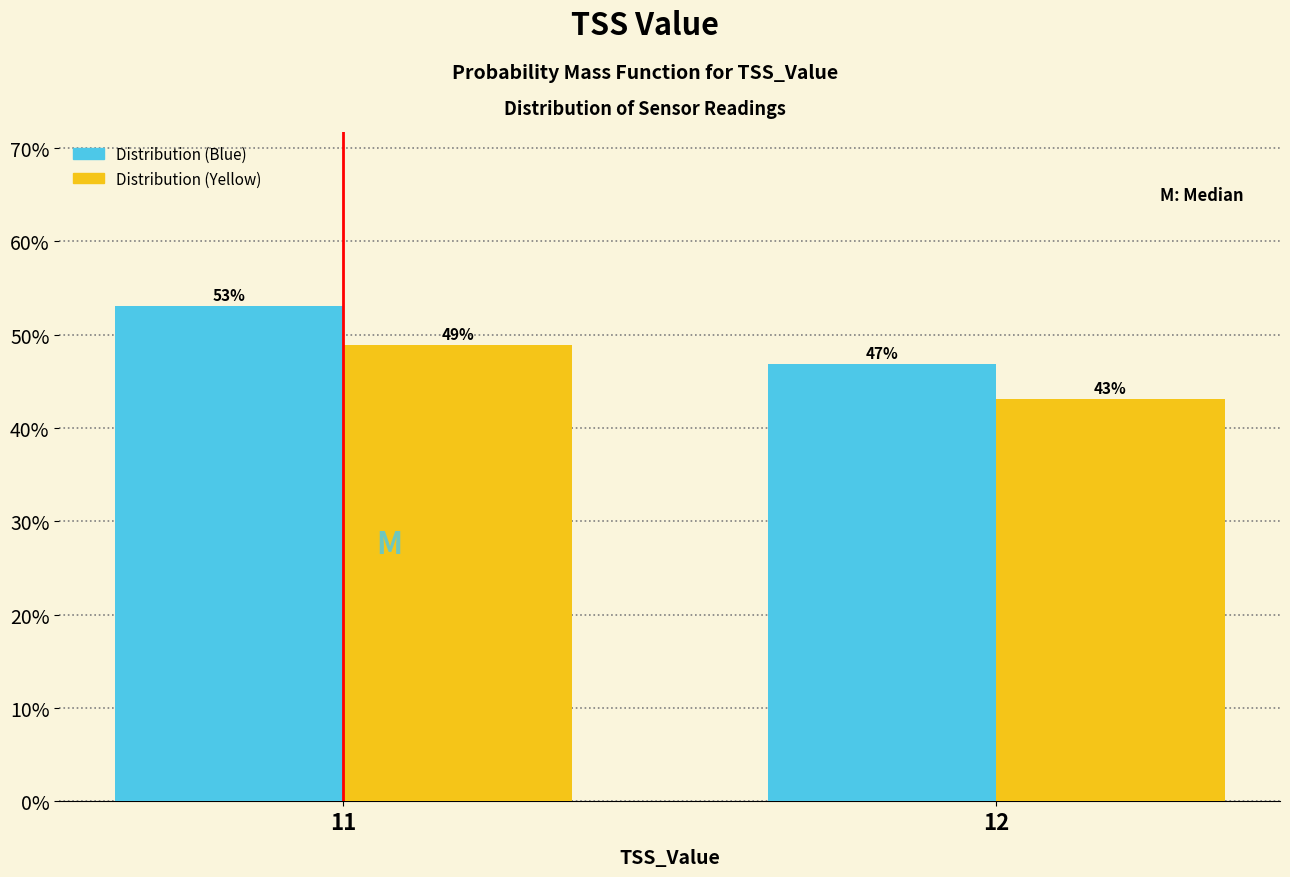

What value does the Distribution (Yellow) series have at 11?

48.9